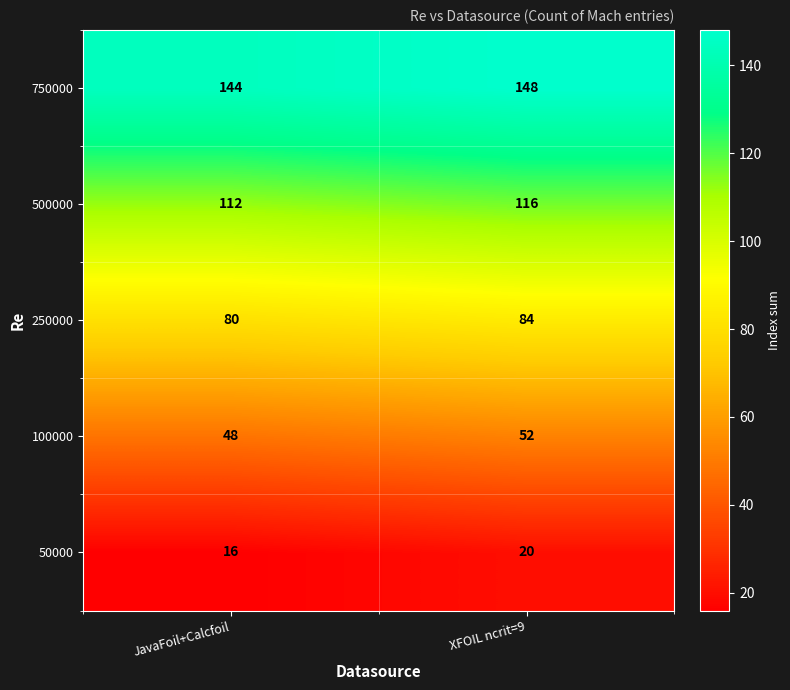

What is the difference between the highest and lowest values at XFOIL ncrit=9?

128